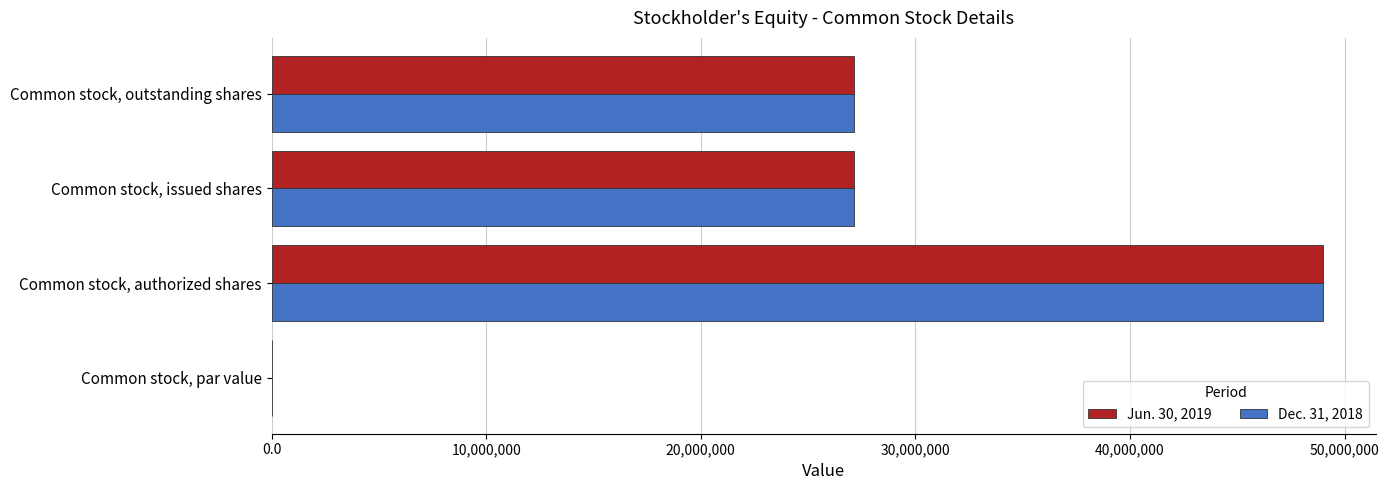

The value of Jun. 30, 2019 at Common stock, issued shares is 27157188.0. True or false?

True